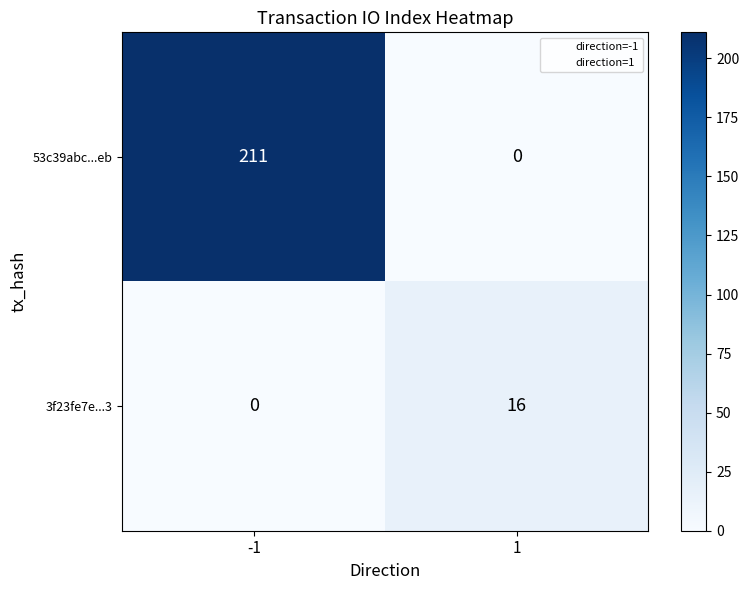

At which category is the sum across all series the highest?

-1